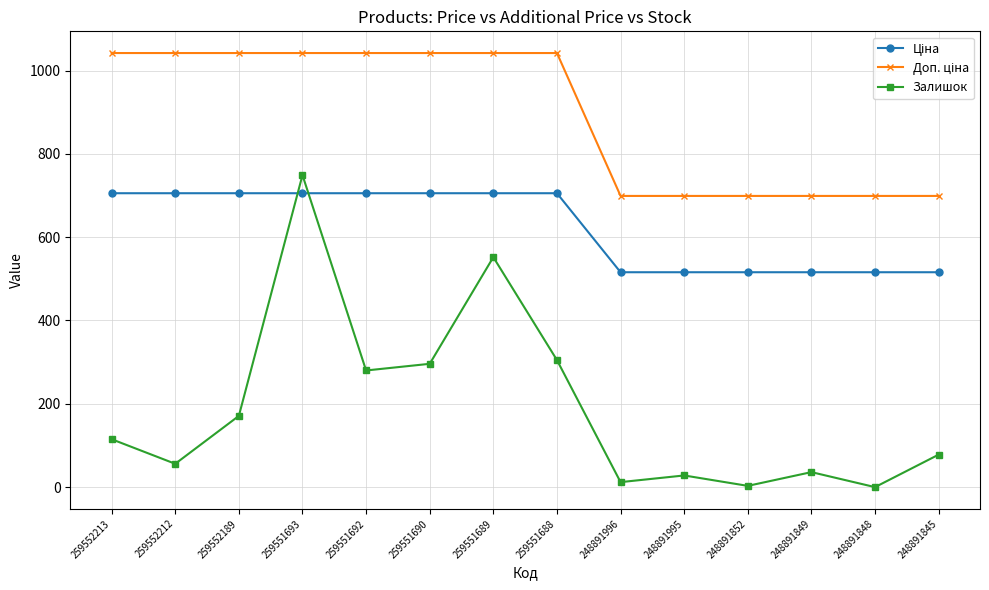

In Залишок, how many points are higher than both neighbors (excluding endpoints)?

4